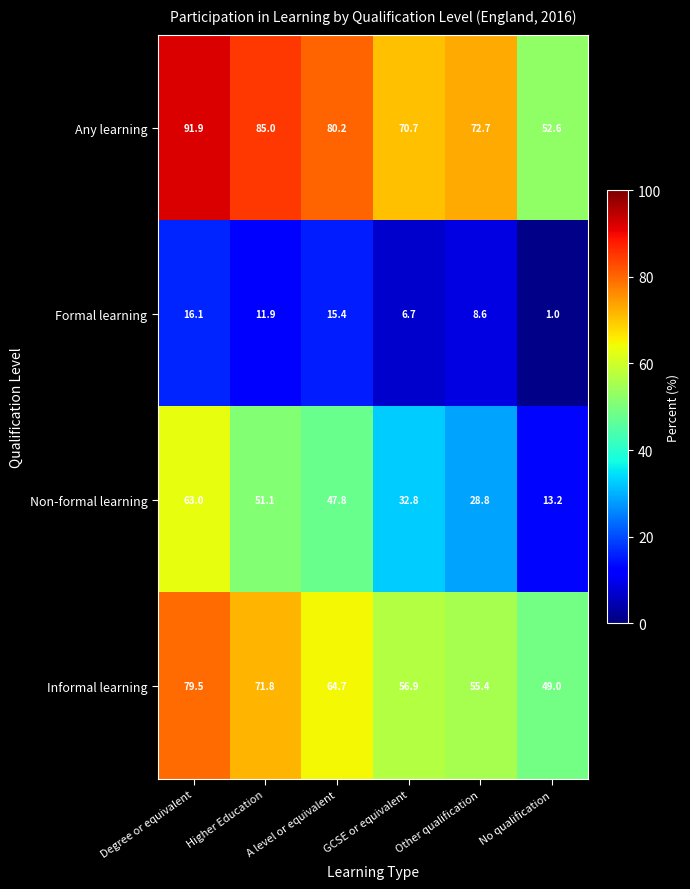

What is the difference between the highest and lowest values at A level or equivalent?

64.8